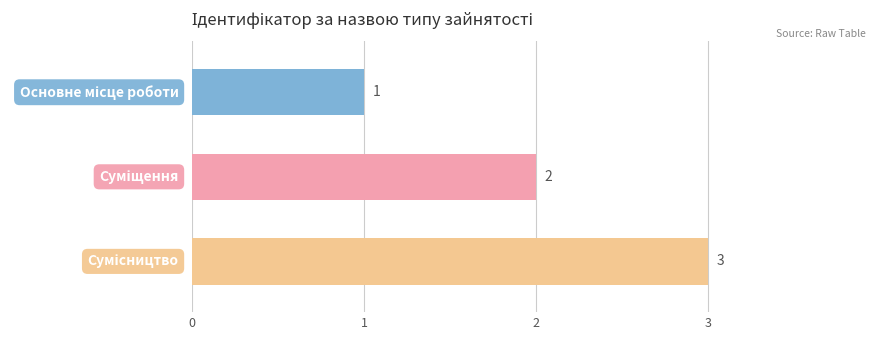

How many values are between 1 and 3?

3